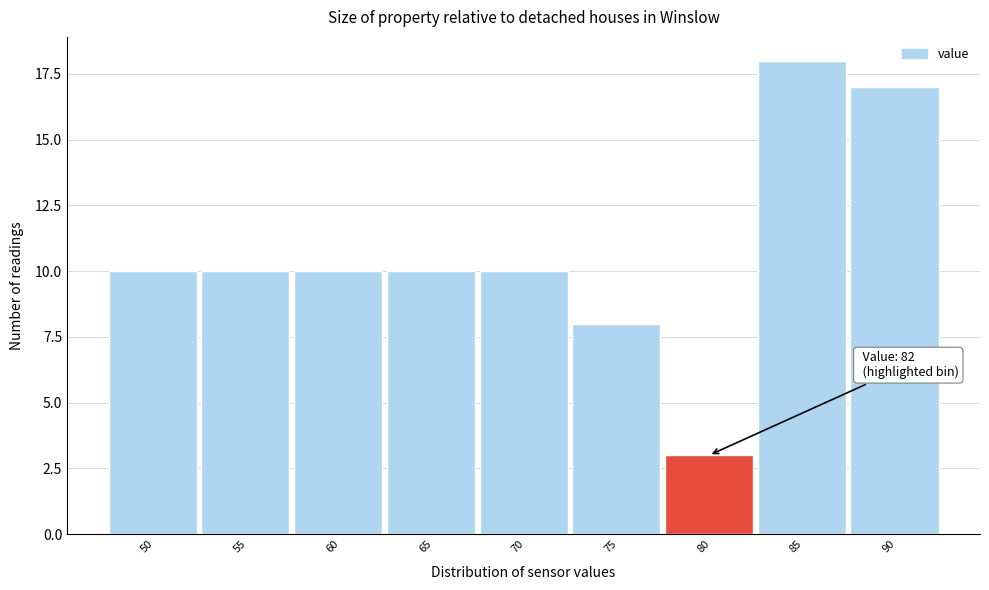

Reading left to right, transcribe all the data shown in this chart.

50=10	55=10	60=10	65=10	70=10	75=8	80=3	85=18	90=17